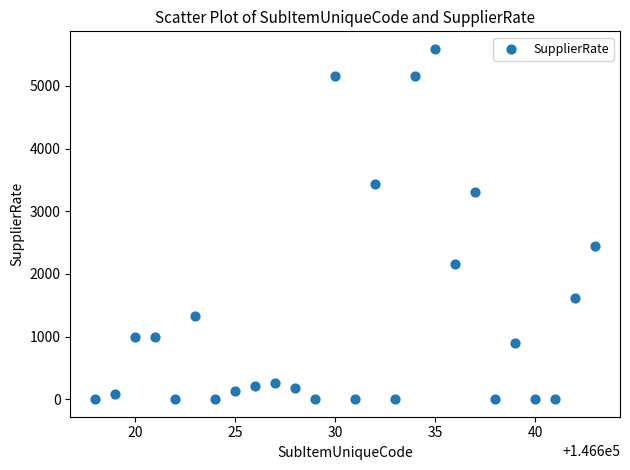

What Y value in the scatter plot is closest to 2795?

2451